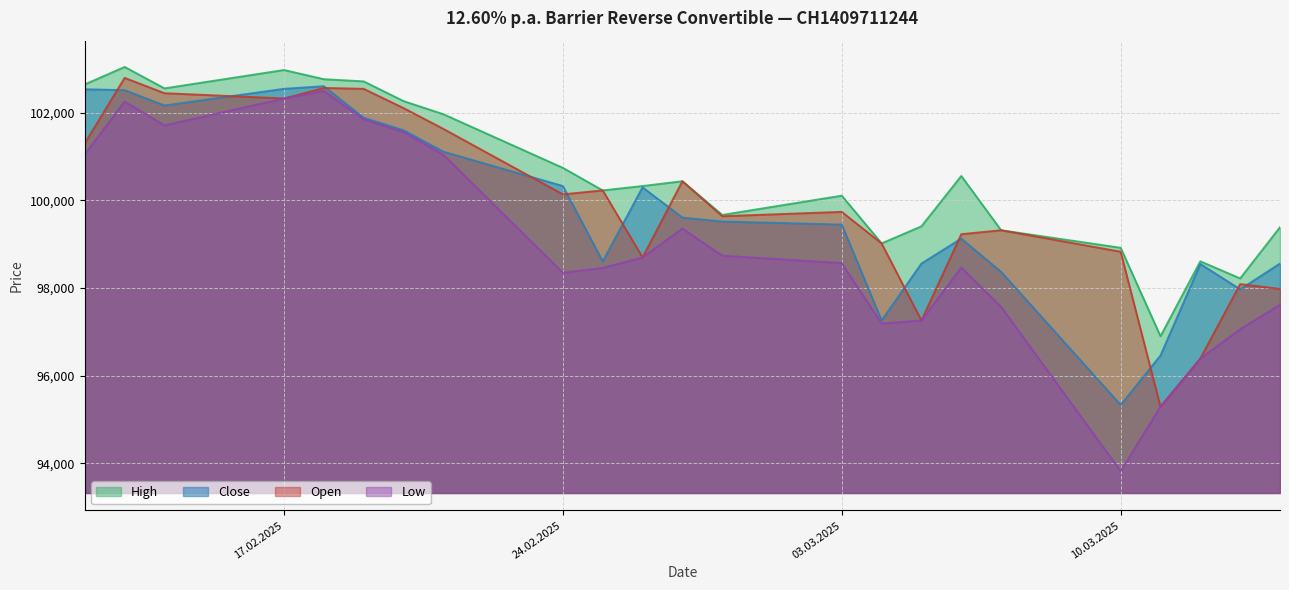

Reading left to right, extract all data points from this chart.

Open: 12.02.2025=101305	13.02.2025=102800	14.02.2025=102450	17.02.2025=102330	18.02.2025=102570	19.02.2025=102550	20.02.2025=102110	21.02.2025=101635	24.02.2025=100140	25.02.2025=100230	26.02.2025=98700	27.02.2025=100440	28.02.2025=99640	03.03.2025=99740	04.03.2025=99020	05.03.2025=97260	06.03.2025=99230	07.03.2025=99320	10.03.2025=98830	11.03.2025=95290	12.03.2025=96390	13.03.2025=98090	14.03.2025=97980
High: 12.02.2025=102650	13.02.2025=103050	14.02.2025=102560	17.02.2025=102980	18.02.2025=102770	19.02.2025=102720	20.02.2025=102270	21.02.2025=101970	24.02.2025=100745	25.02.2025=100230	26.02.2025=100330	27.02.2025=100440	28.02.2025=99670	03.03.2025=100110	04.03.2025=99020	05.03.2025=99410	06.03.2025=100560	07.03.2025=99320	10.03.2025=98920	11.03.2025=96900	12.03.2025=98610	13.03.2025=98220	14.03.2025=99390
Low: 12.02.2025=101055	13.02.2025=102260	14.02.2025=101715	17.02.2025=102330	18.02.2025=102500	19.02.2025=101855	20.02.2025=101565	21.02.2025=101045	24.02.2025=98350	25.02.2025=98460	26.02.2025=98700	27.02.2025=99360	28.02.2025=98740	03.03.2025=98570	04.03.2025=97190	05.03.2025=97260	06.03.2025=98470	07.03.2025=97570	10.03.2025=93820	11.03.2025=95290	12.03.2025=96390	13.03.2025=97060	14.03.2025=97620
Close: 12.02.2025=102540	13.02.2025=102520	14.02.2025=102170	17.02.2025=102550	18.02.2025=102610	19.02.2025=101890	20.02.2025=101605	21.02.2025=101115	24.02.2025=100330	25.02.2025=98610	26.02.2025=100300	27.02.2025=99610	28.02.2025=99520	03.03.2025=99450	04.03.2025=97260	05.03.2025=98560	06.03.2025=99130	07.03.2025=98370	10.03.2025=95330	11.03.2025=96460	12.03.2025=98550	13.03.2025=97970	14.03.2025=98560